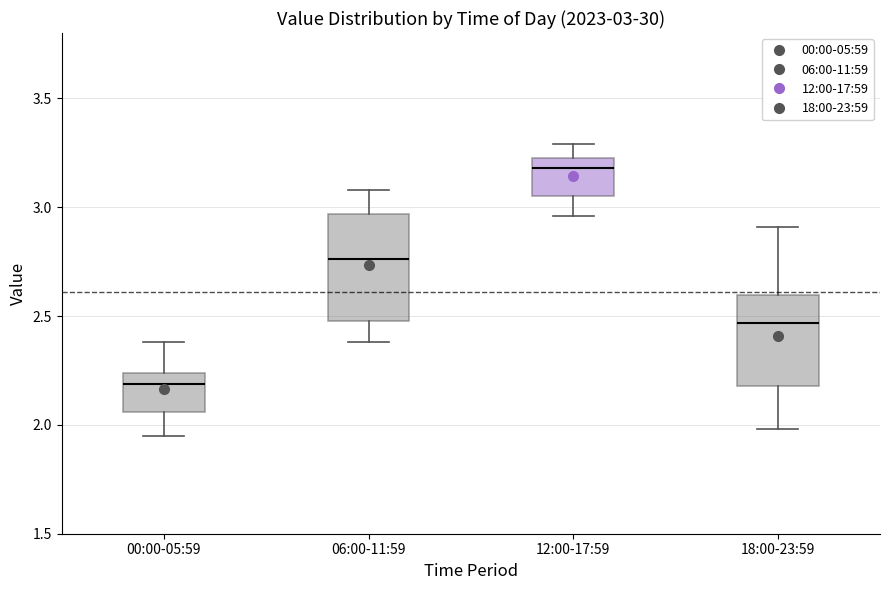

Comparing the boxes themselves (not the whiskers), which one is the tallest?

06:00-11:59